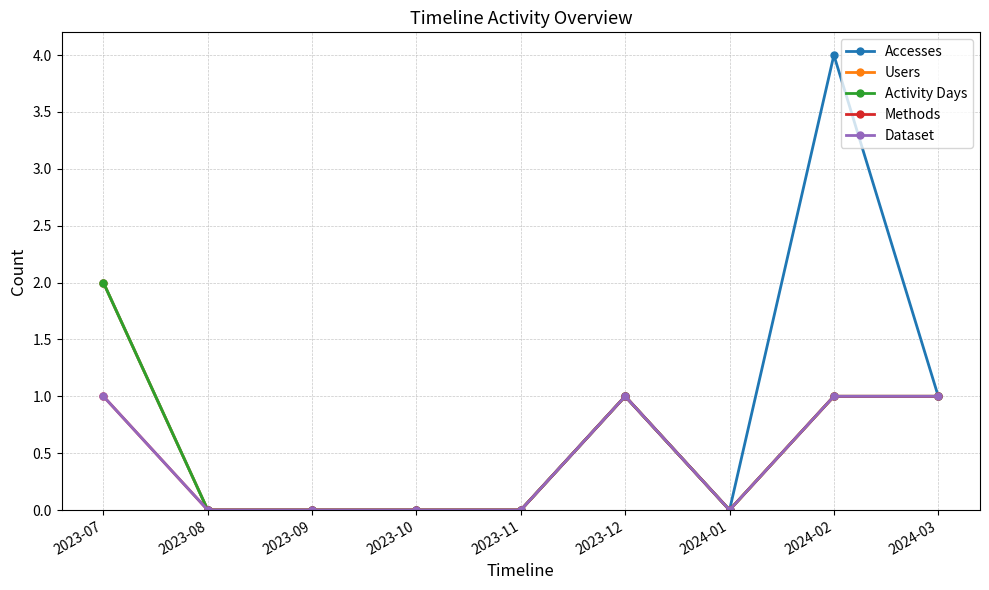

Does the chart have visible grid lines?

Yes